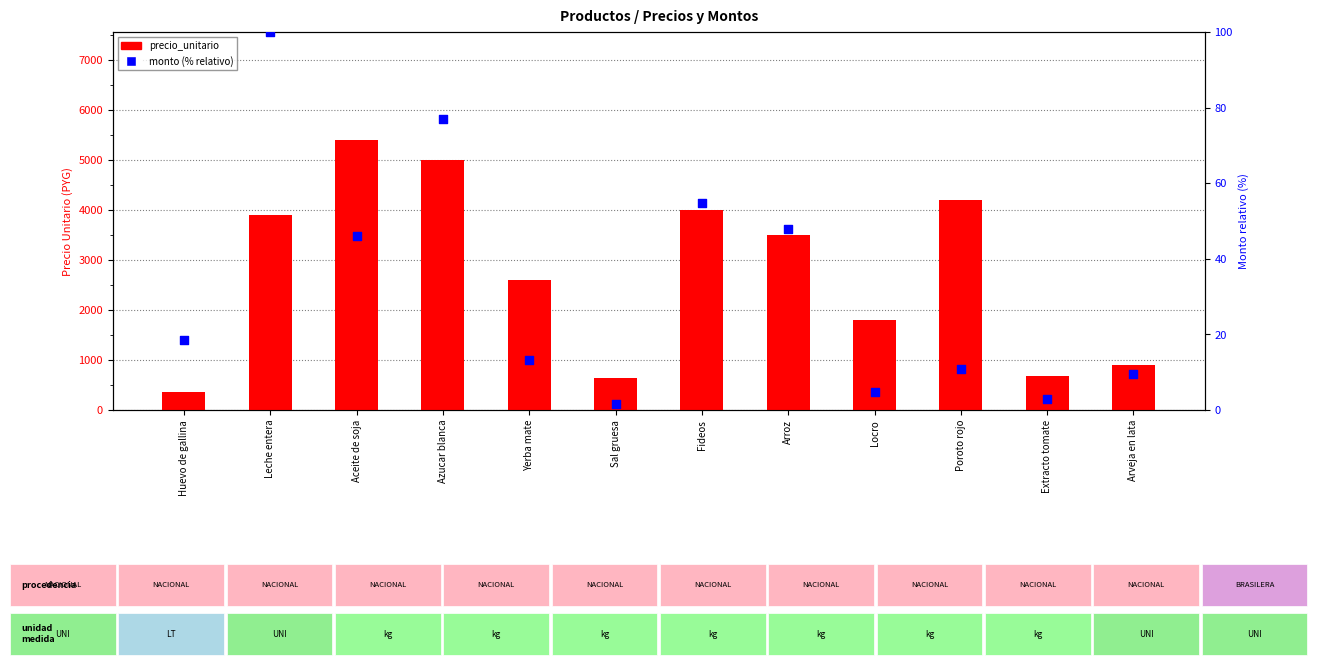

At how many categories does at least one series exceed 773?

9